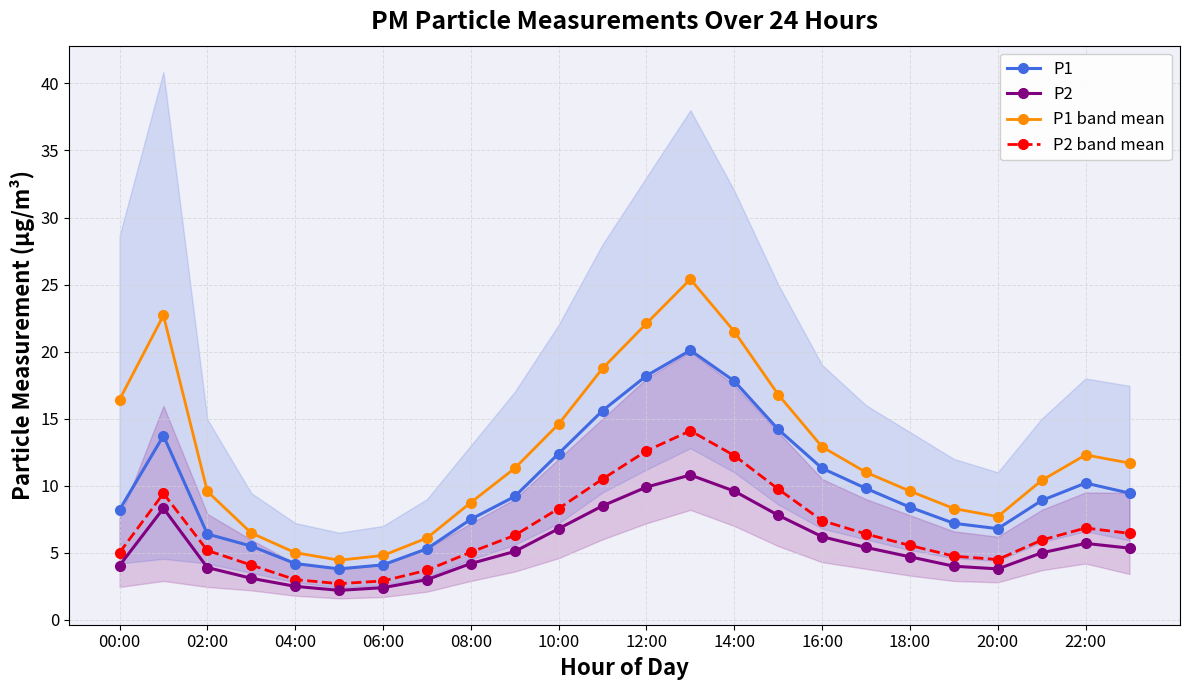

What is the label of the 22nd point from the left?

21